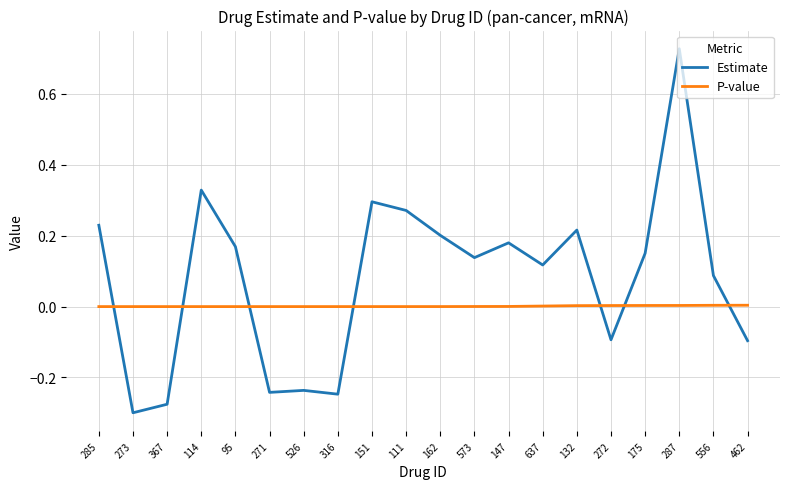

Which series has the largest range (max minus min)?

Estimate